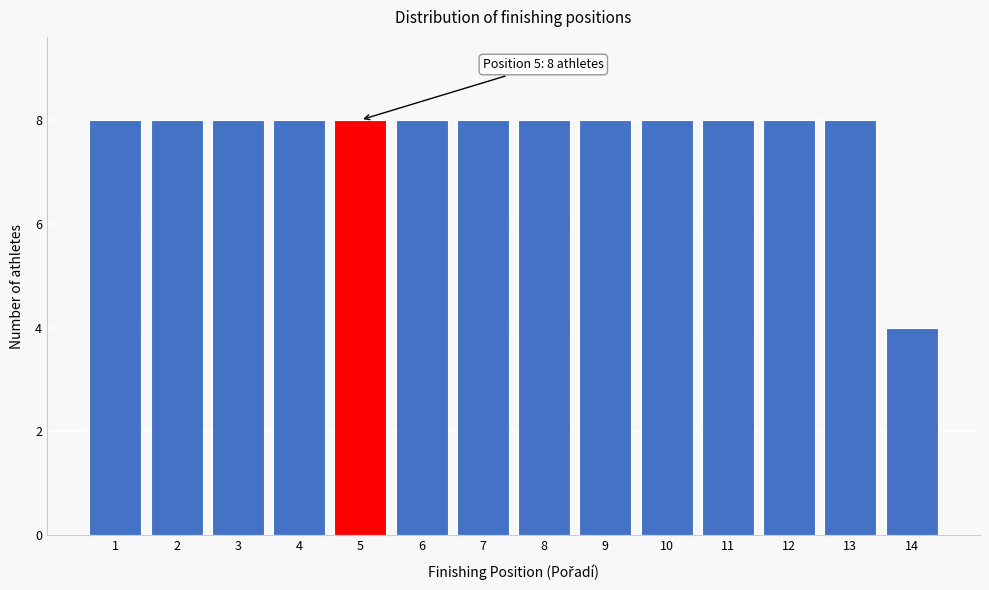

Reading left to right, list all the values displayed in this chart.

8	8	8	8	8	8	8	8	8	8	8	8	8	4